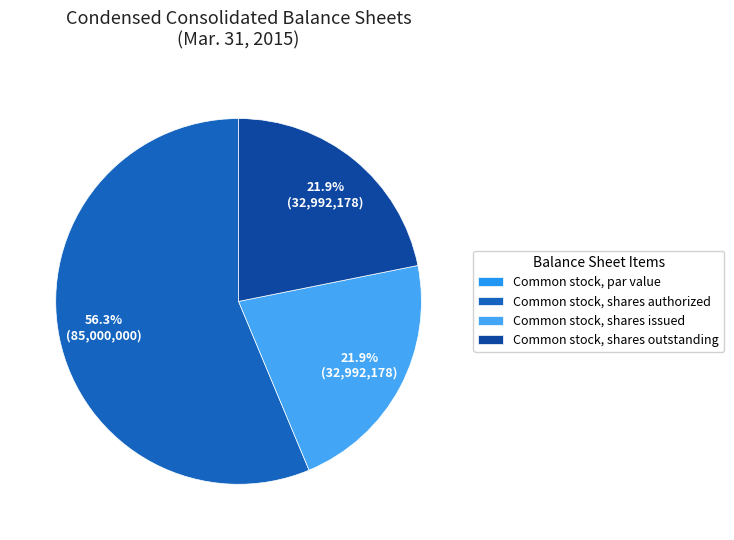

To the nearest percent, what is the difference between the Common stock, shares authorized and Common stock, shares issued slice percentages?

34%